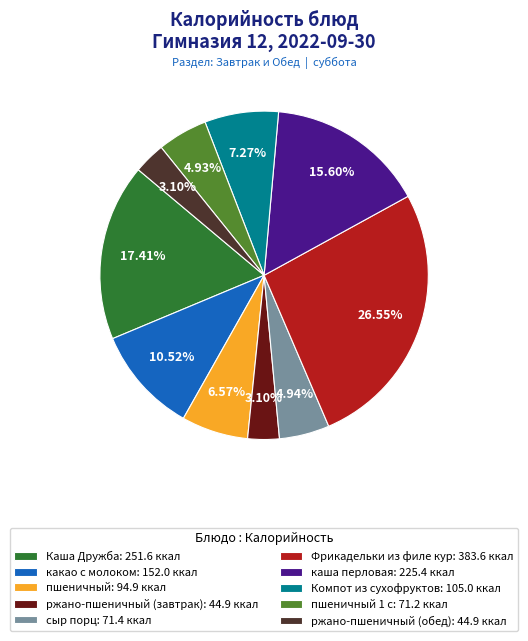

Combined, do Компот из сухофруктов: 105.0 ккал and пшеничный 1 с: 71.2 ккал account for over 50%?

No